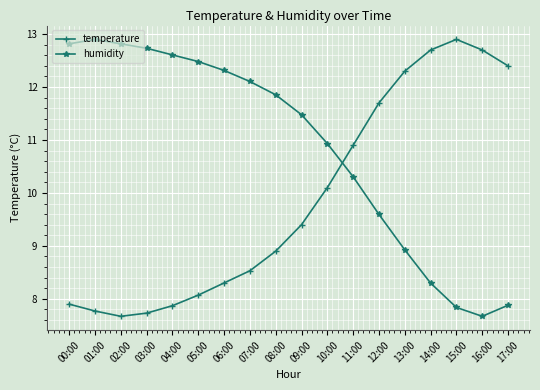

Which category has the lowest value in the temperature series?

02:00